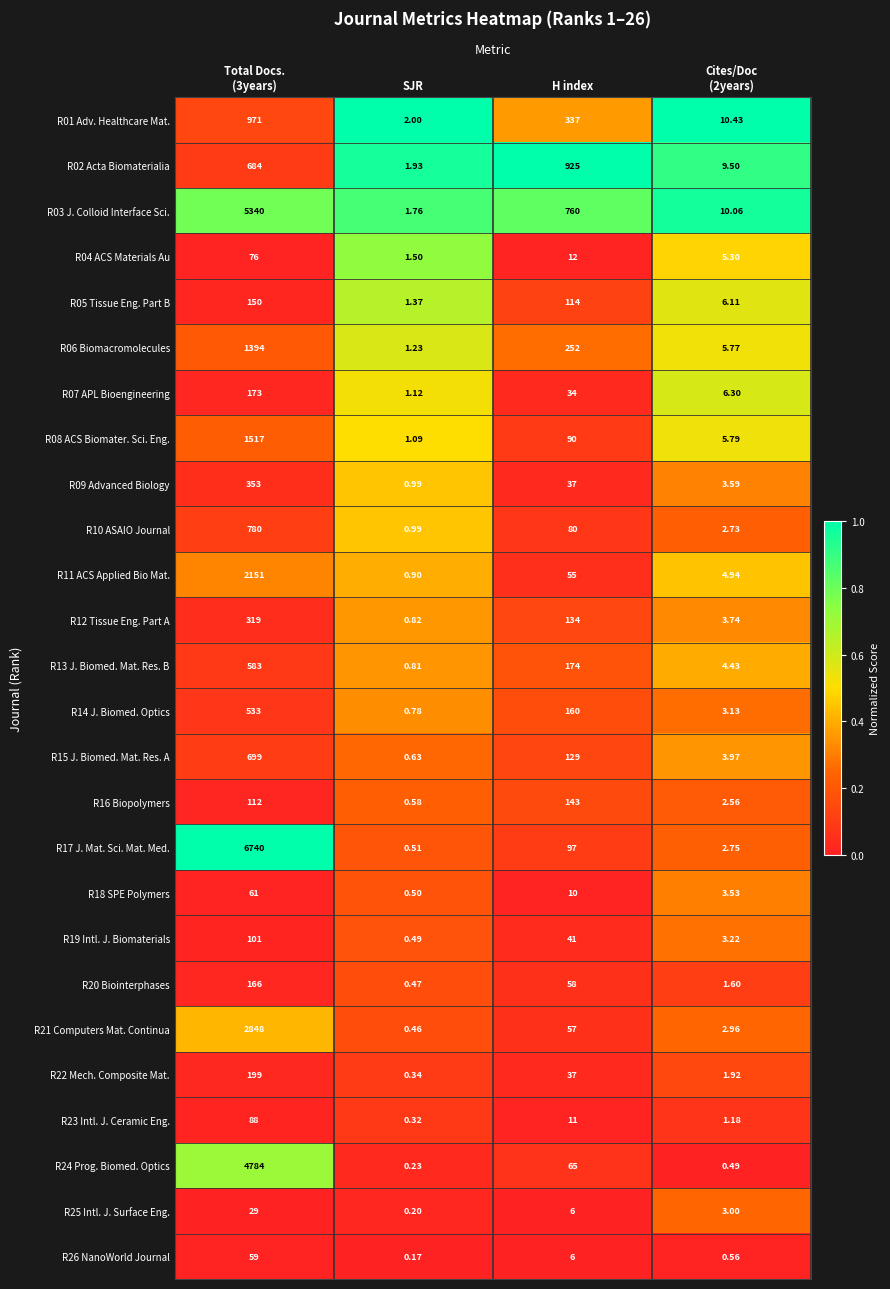

At which category is the sum across all series the highest?

Total Docs.
(3years)